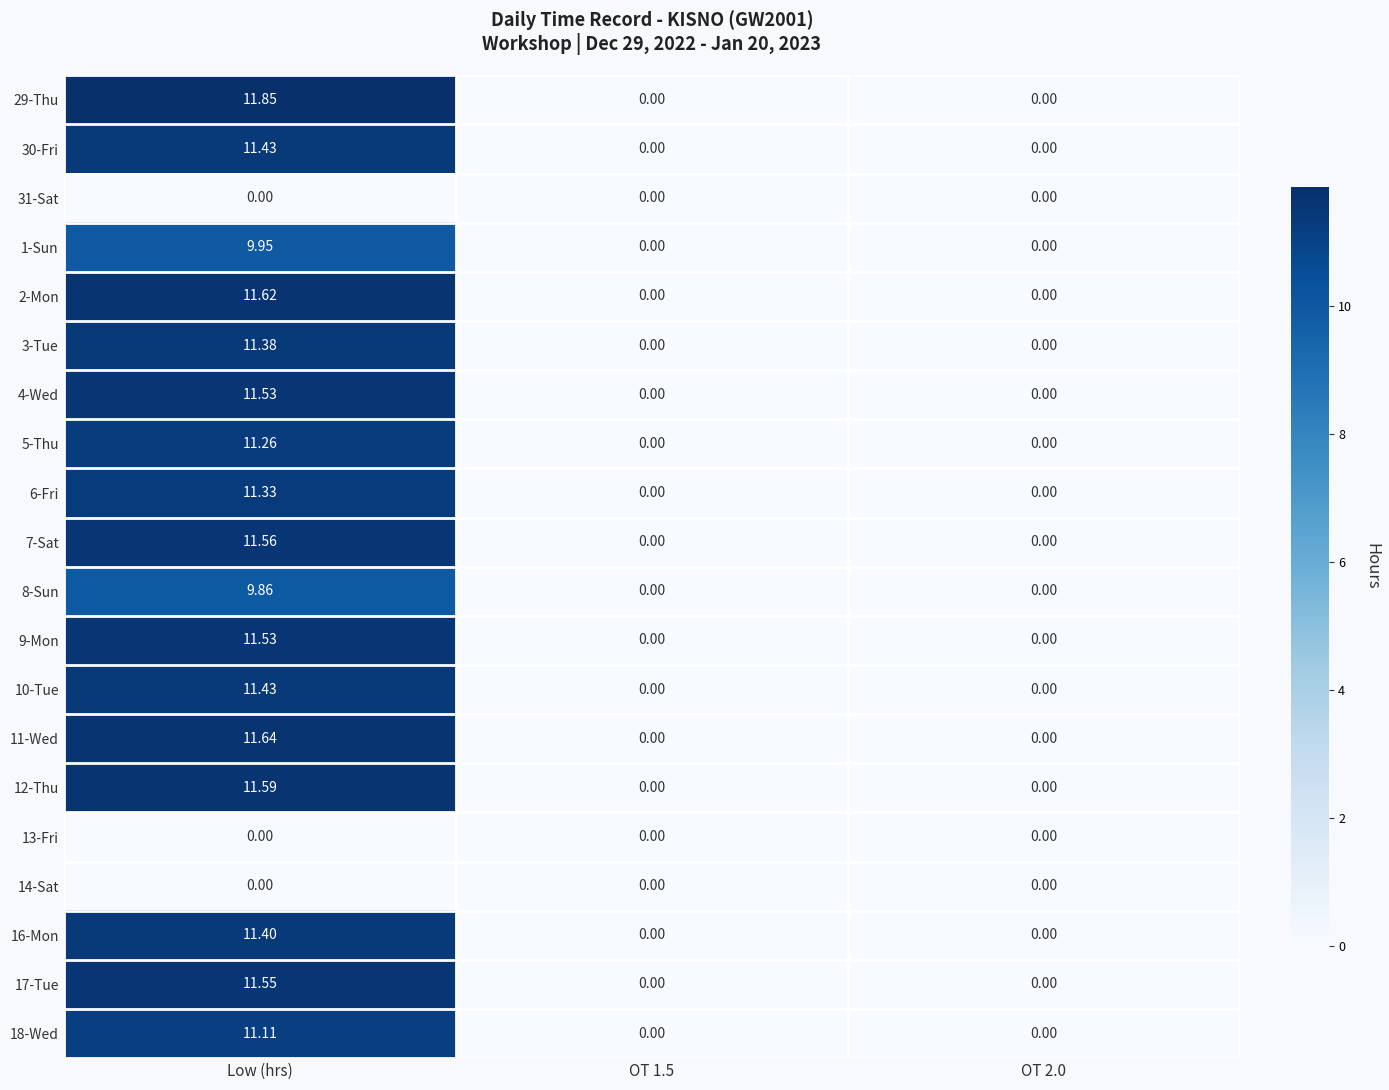

At which category is the sum across all series the highest?

Low (hrs)